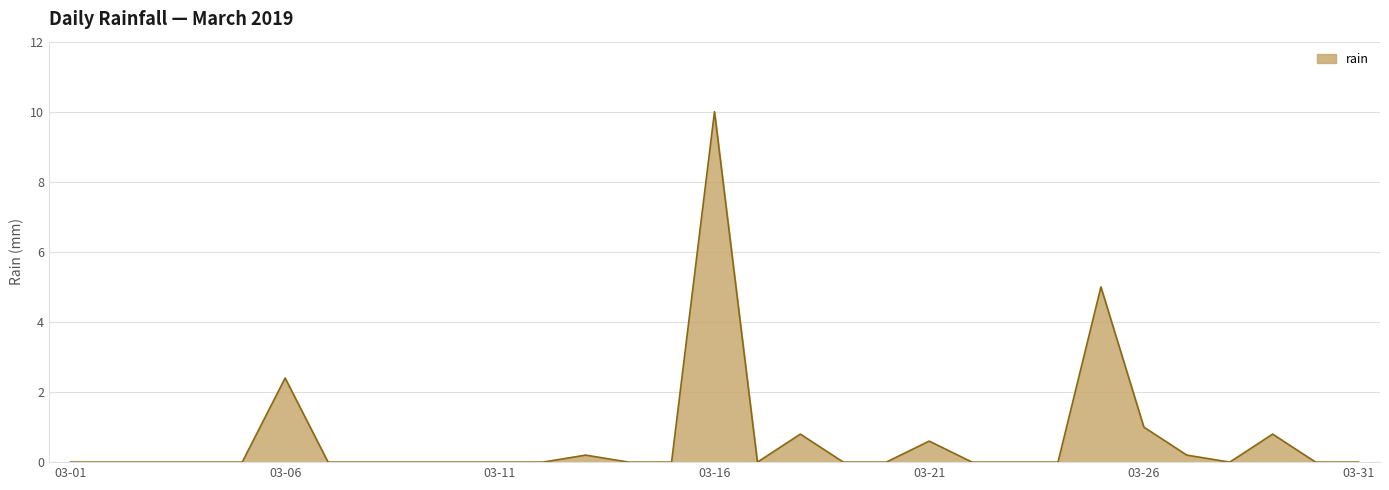

What is the maximum value shown in the chart?

10.0